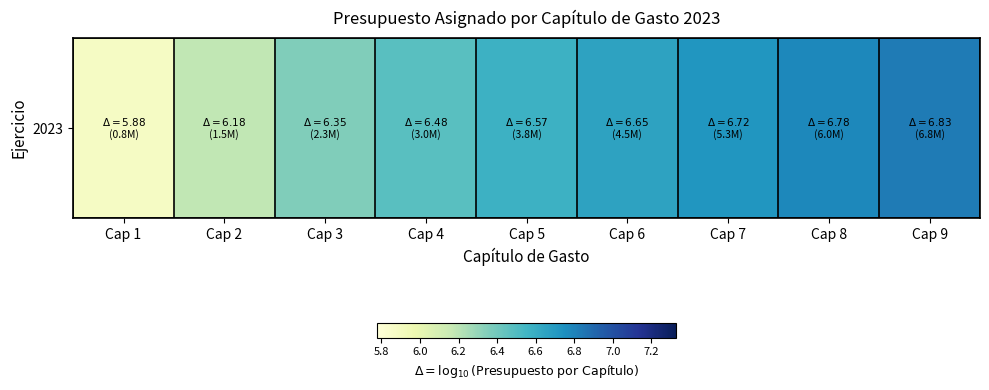

Where does the data first go above 6?

Cap 2